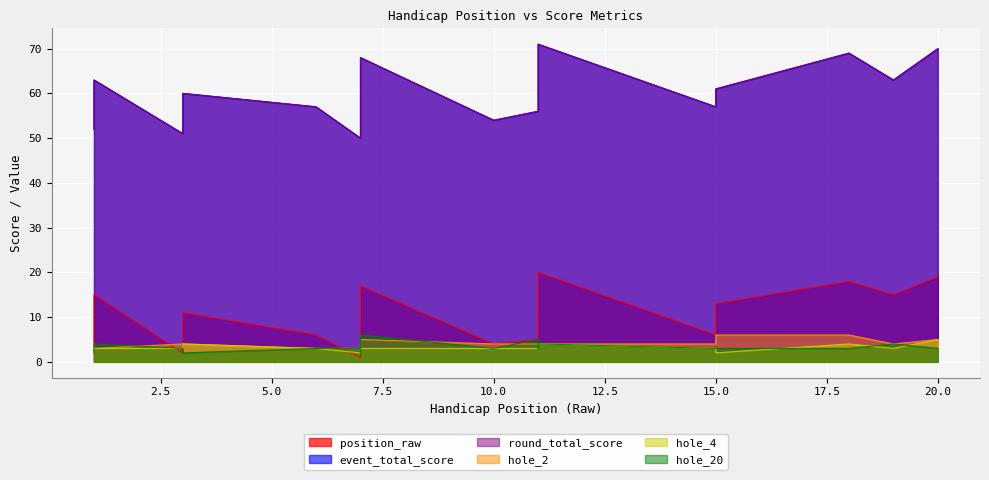

What value does the event_total_score series have at 7, to the nearest 10?

50